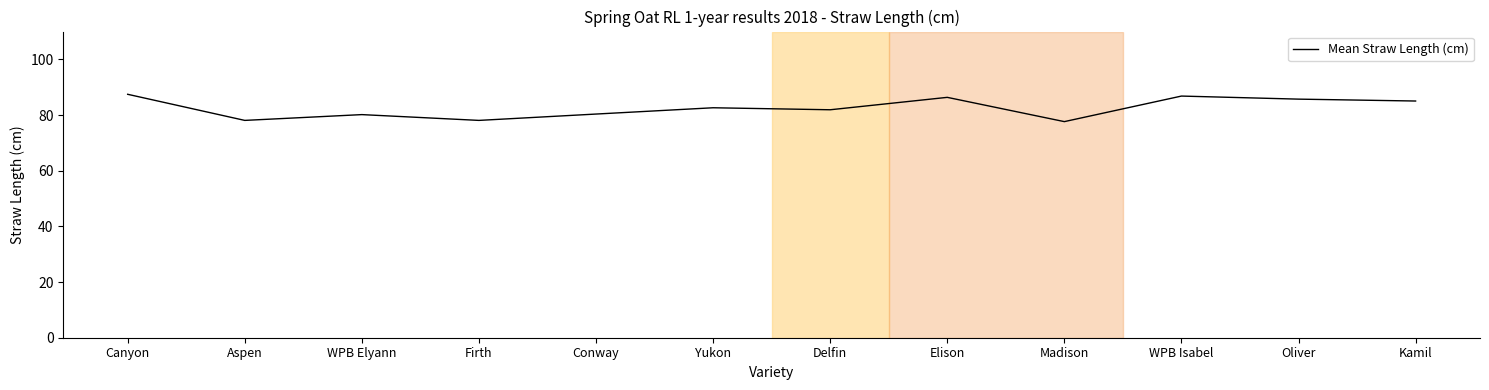

What is the change in value from Firth to Elison?

+8.3